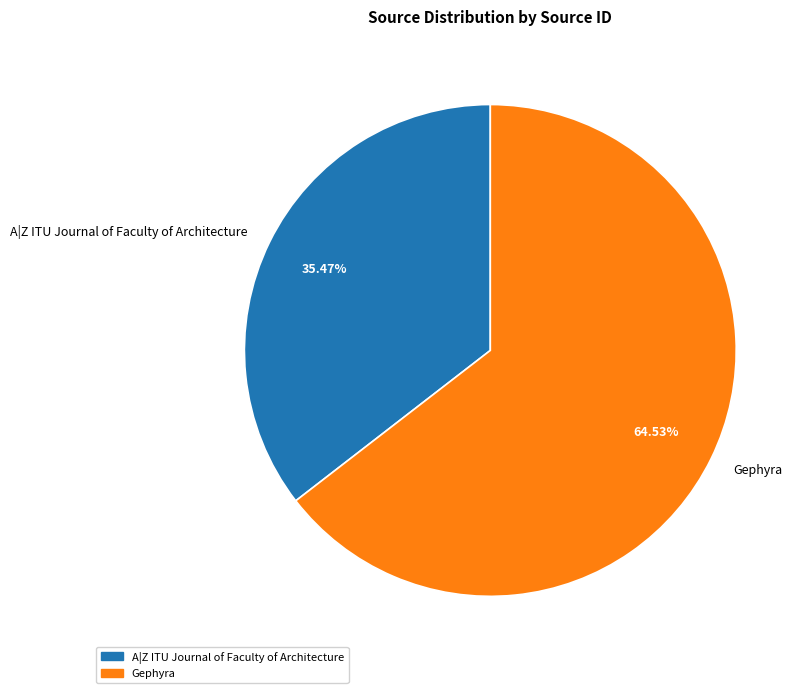

To the nearest percent, what percentage of the pie is A|Z ITU Journal of Faculty of Architecture?

35%